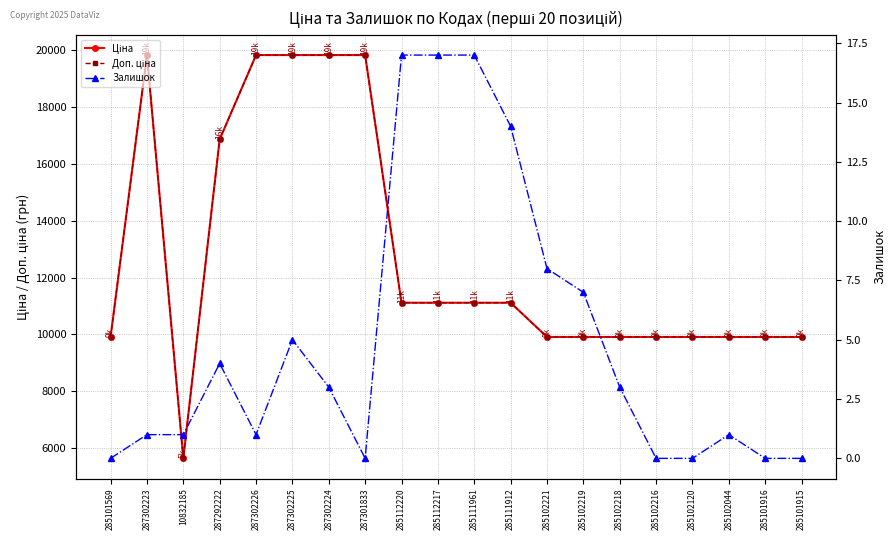

What is the difference between the highest and lowest values at 285102216?

9908.5